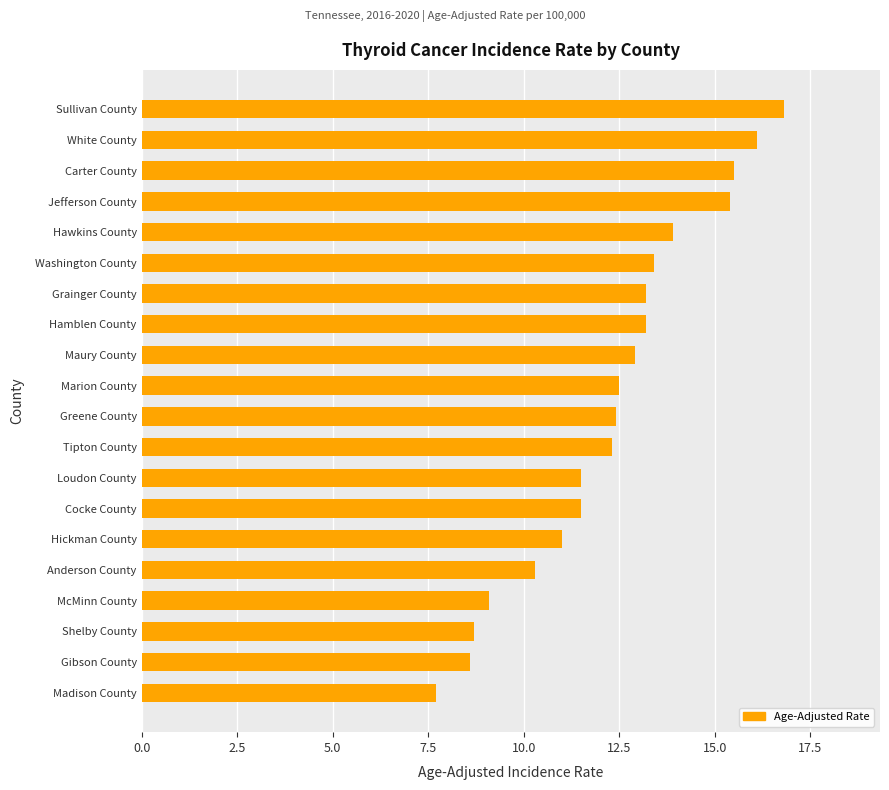

True or false: the data shows 8.3 at Grainger County.

False